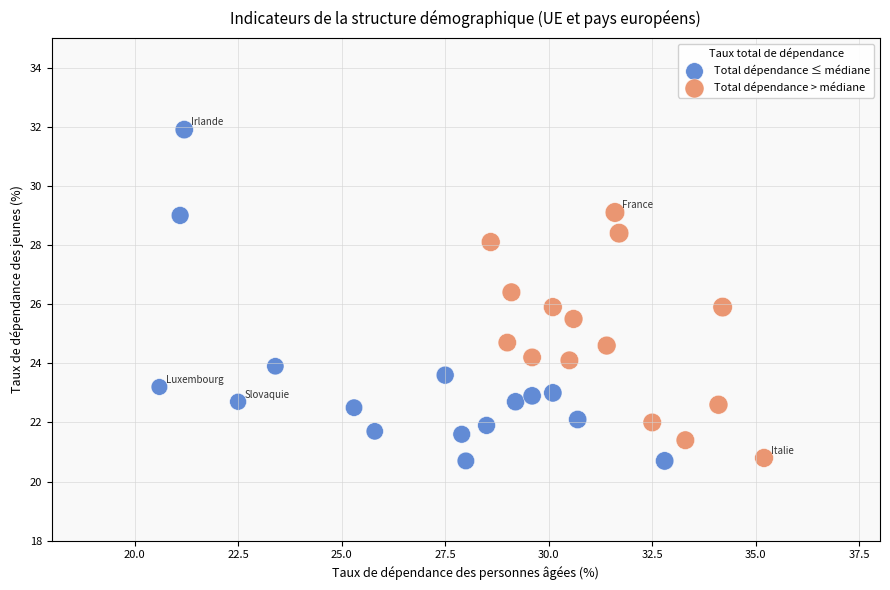

Which series has the widest spread of Y values?

Total dépendance ≤ médiane